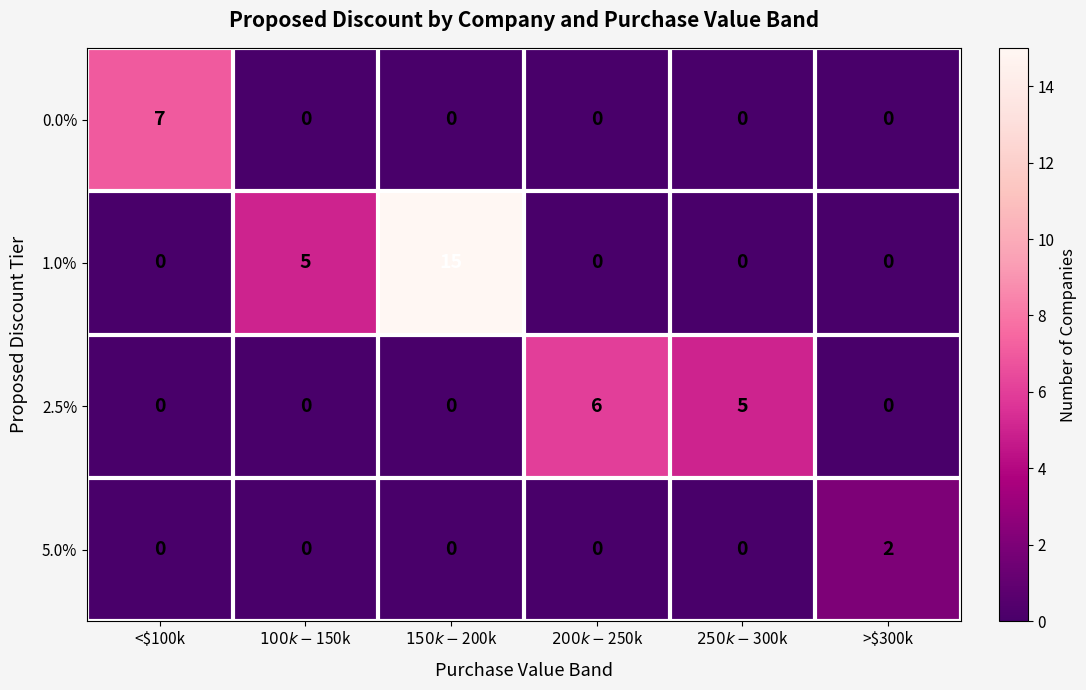

List the series in order of their peak value, lowest first.

5.0%, 2.5%, 0.0%, 1.0%